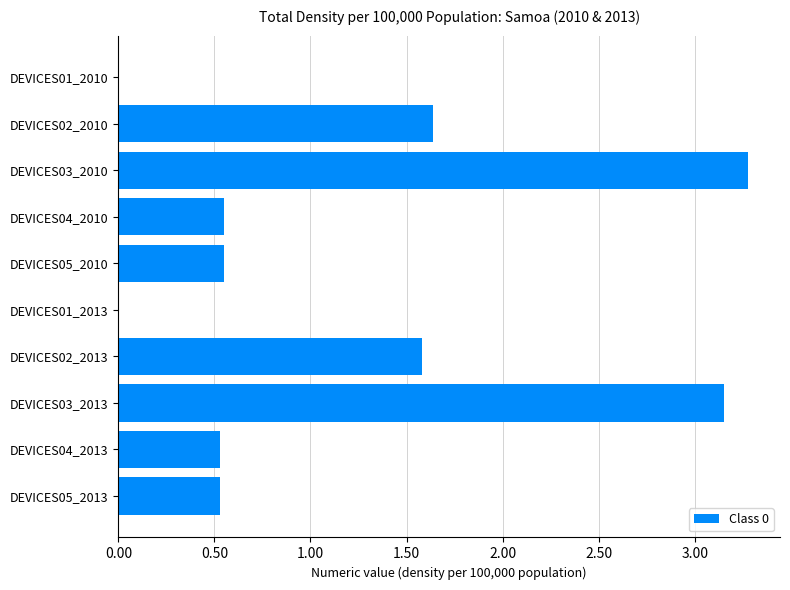

Approximately how many times larger is the value at DEVICES05_2010 compared to DEVICES02_2010?

0.3